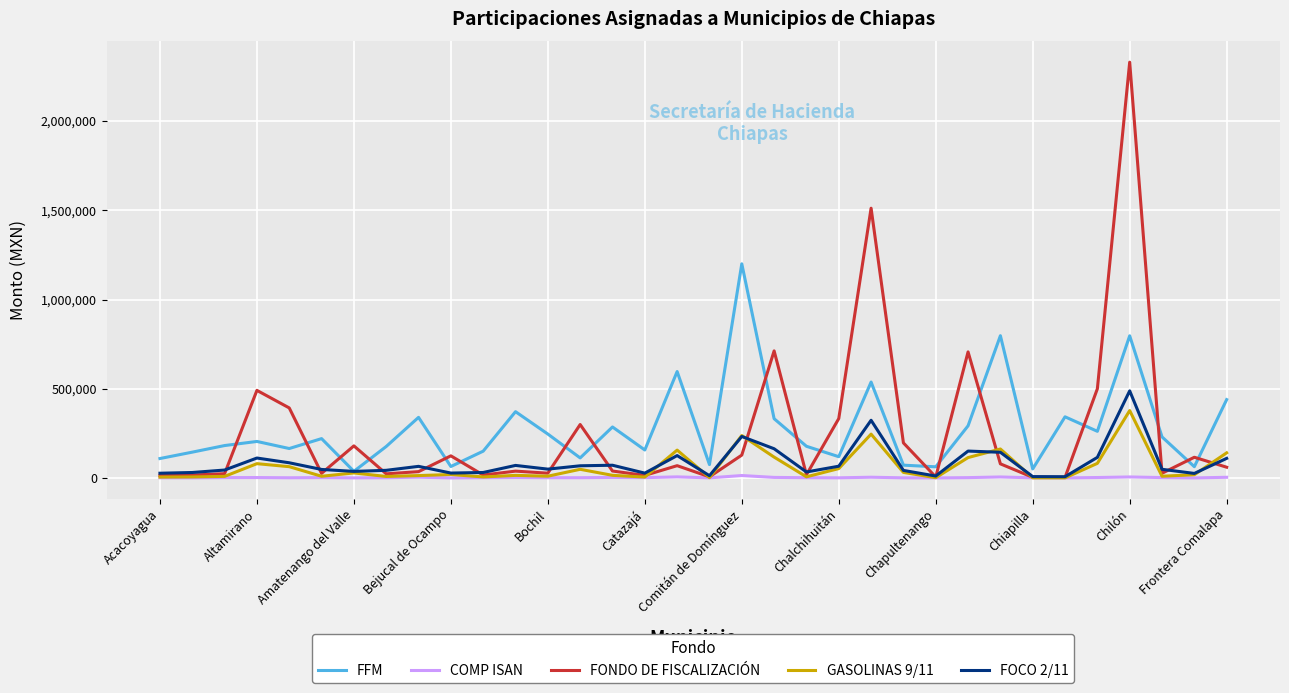

At how many categories does at least one series exceed 1223108?

2